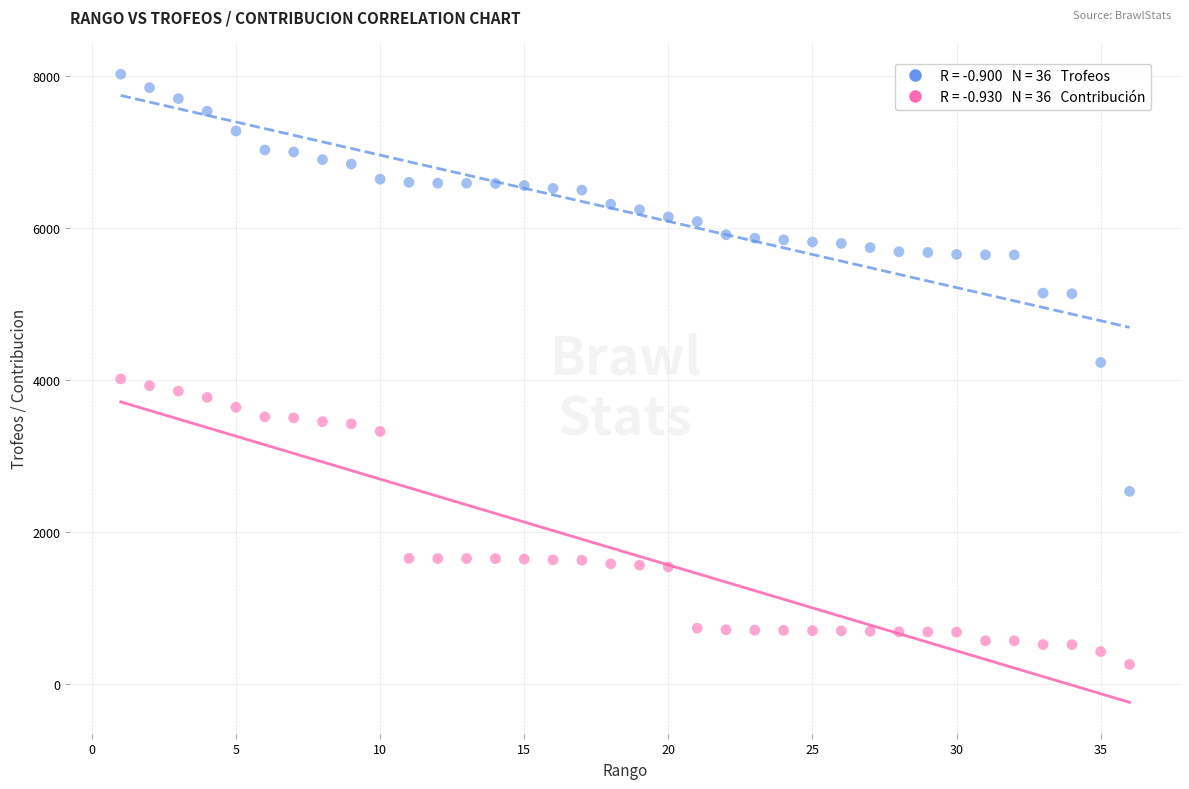

Across all data points, what is the range of X values (max minus min)?

35